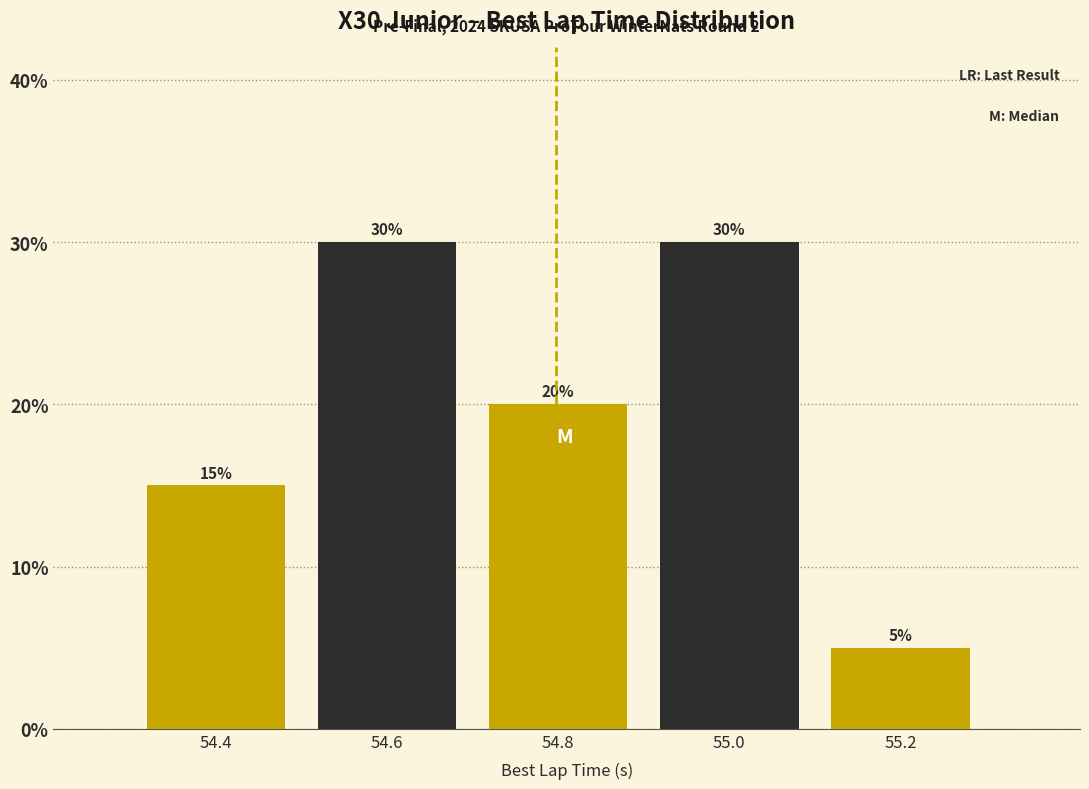

Reading left to right, transcribe all the data shown in this chart.

54.4=15	54.6=30	54.8=20	55.0=30	55.2=5